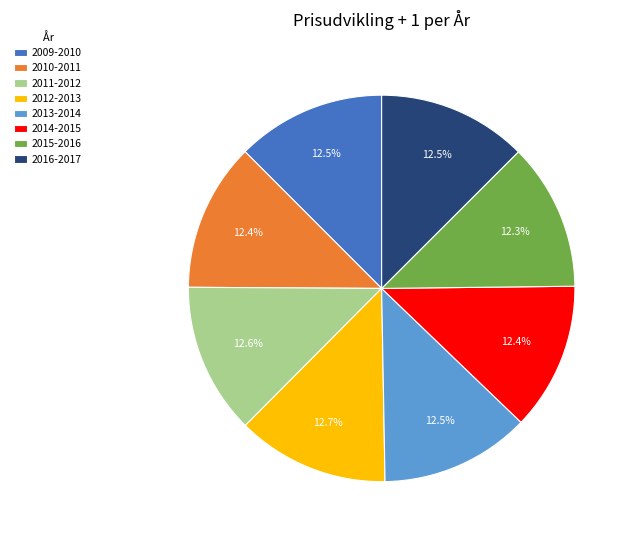

To the nearest percent, what is the average slice percentage?

12%